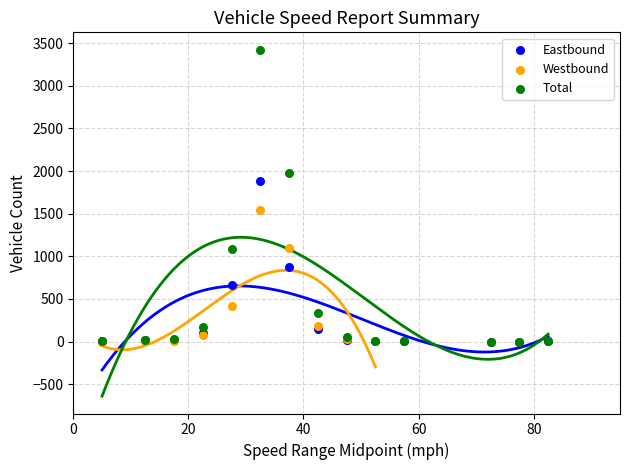

Which series has the largest Y range (max minus min)?

Total